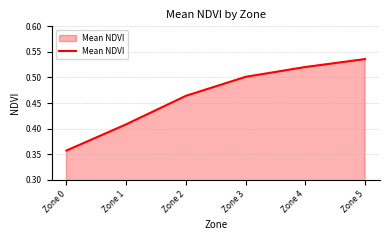

Rank the categories by value from lowest to highest.

Zone 0, Zone 1, Zone 2, Zone 3, Zone 4, Zone 5